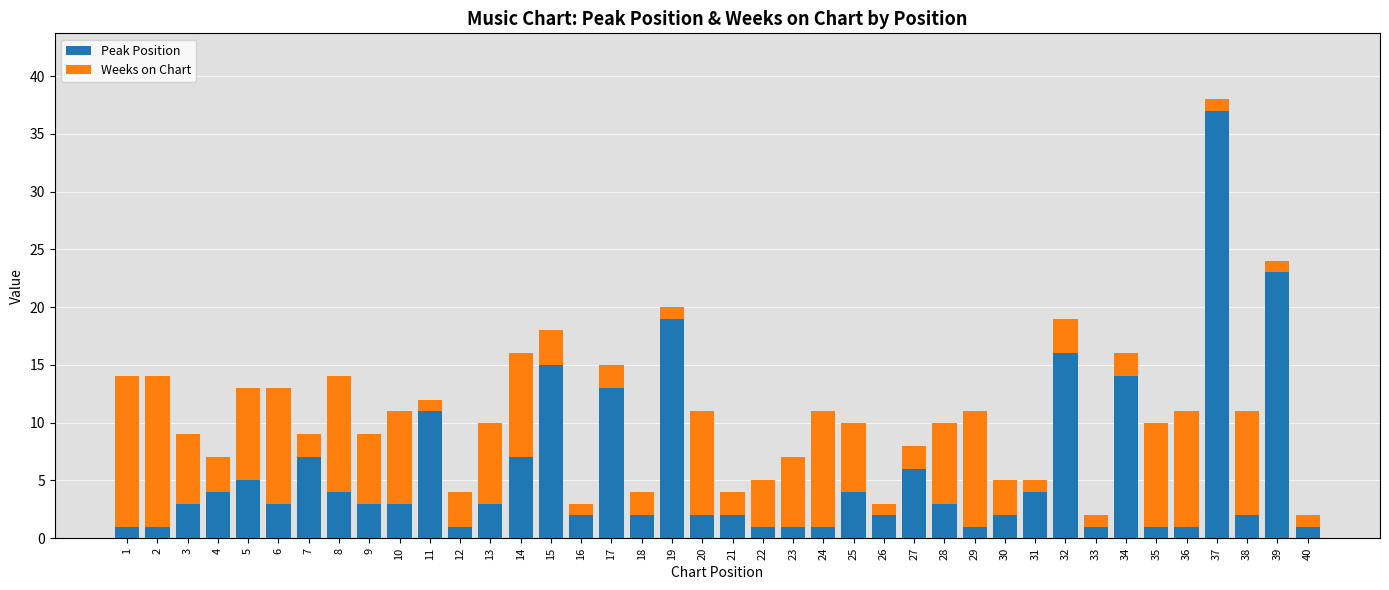

How many bars are there in total?

40